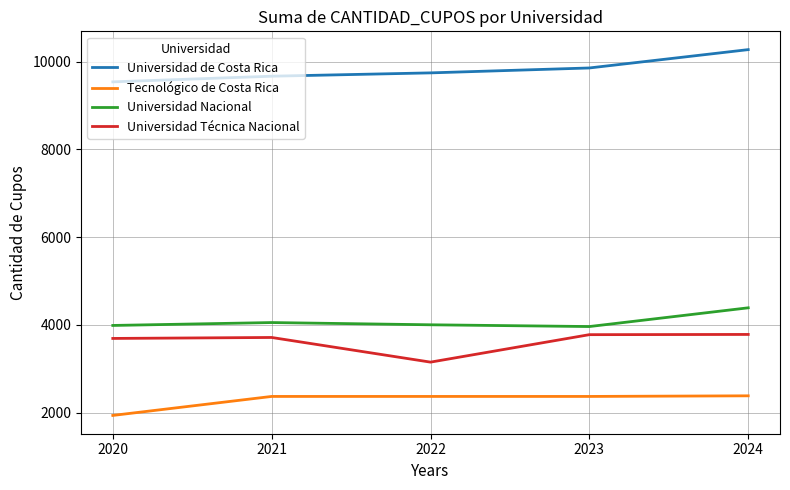

At which category is the sum across all series the highest?

2024